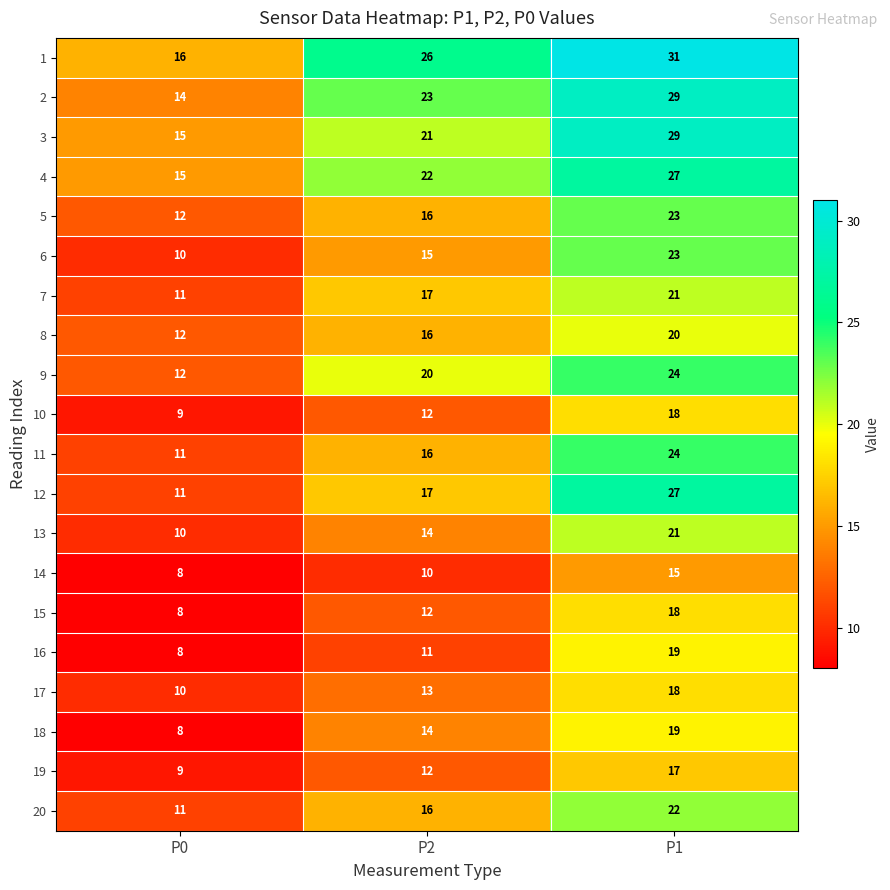

How many data points does each series have?

3